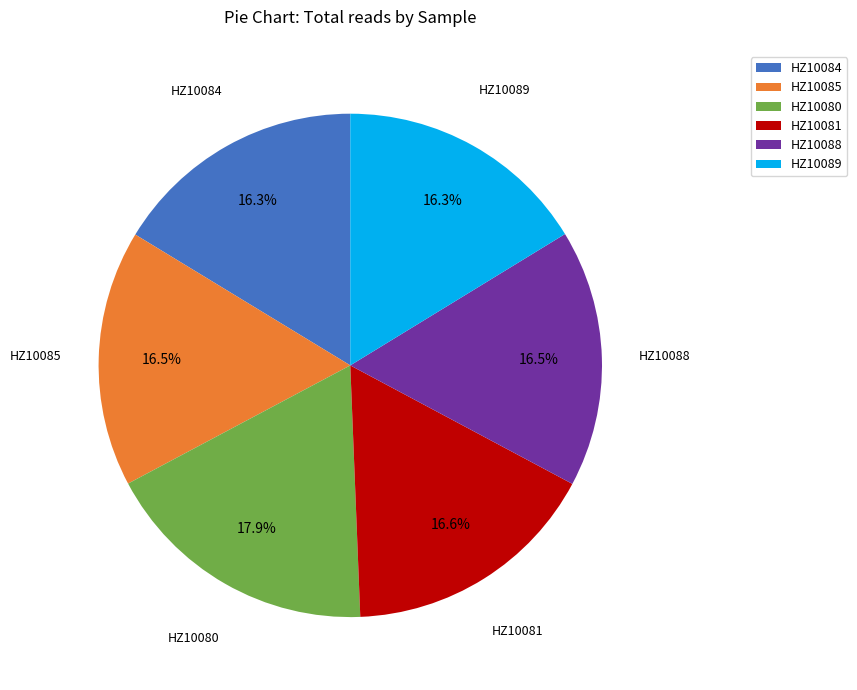

What percentage do HZ10084 and HZ10081 together represent?

32.9%